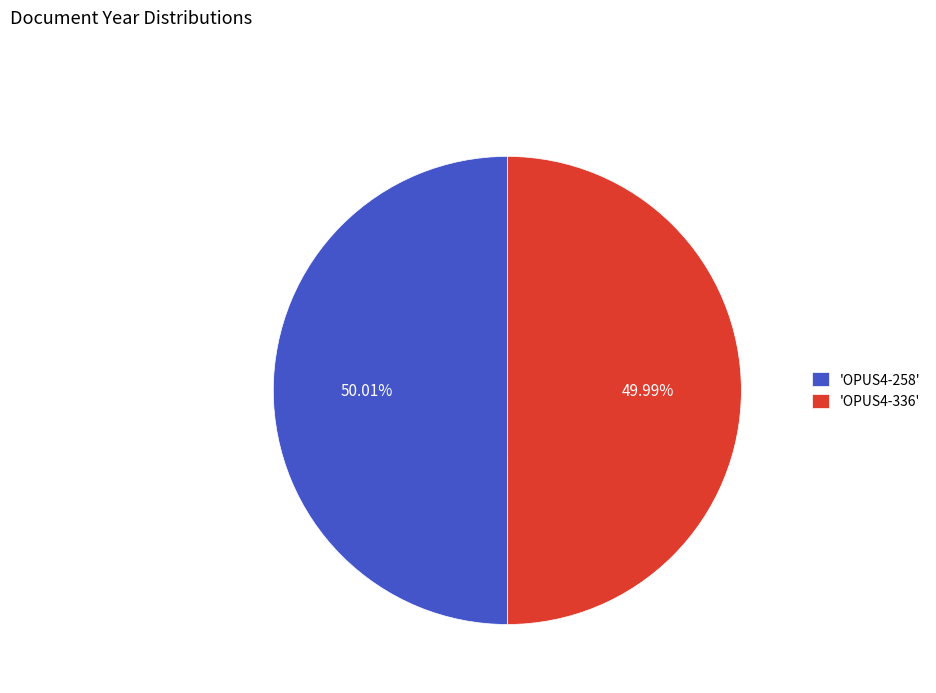

Does any single category account for the majority?

Yes